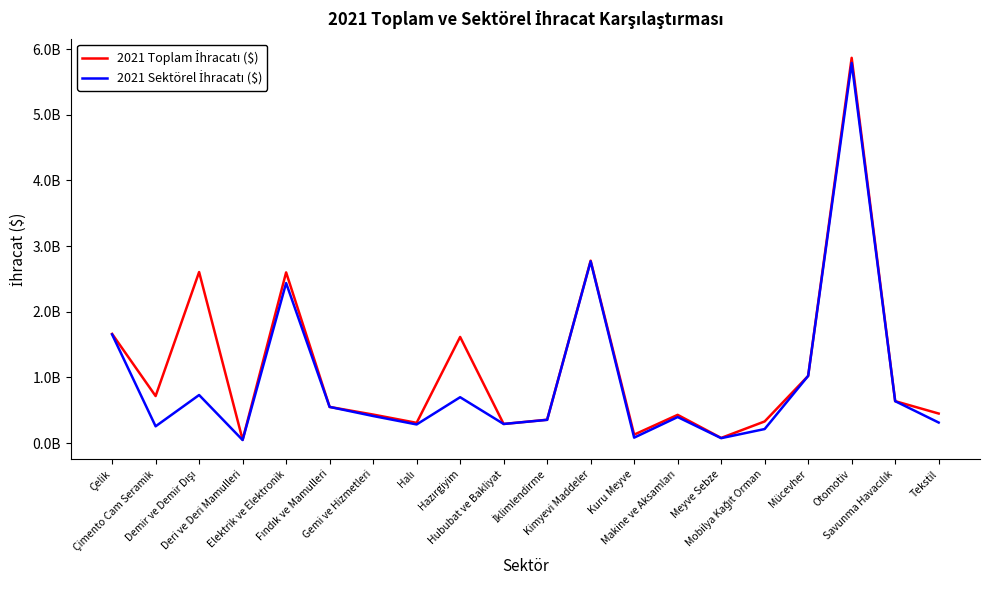

Reading right to left, list all the values displayed in this chart.

2021 Toplam İhracatı ($): Tekstil=450356726.9	Savunma Havacılık=638929817.8	Otomotiv=5868236986.4	Mücevher=1023621169.1	Mobilya Kağıt Orman=330021466.6	Meyve Sebze=78855174.0	Makine ve Aksamları=430429687.5	Kuru Meyve=129182212.0	Kimyevi Maddeler=2778598644.6	İklimlendirme=356118099.8	Hububat ve Bakliyat=291493242.1	Hazırgiyim=1616892281.5	Halı=308778287.2	Gemi ve Hizmetleri=434717841.2	Fındık ve Mamulleri=551188571.5	Elektrik ve Elektronik=2600401156.4	Deri ve Deri Mamulleri=50867133.8	Demir ve Demir Dışı=2605762593.5	Çimento Cam Seramik=716865033.3	Çelik=1663435885.1
2021 Sektörel İhracatı ($): Tekstil=313168427.3	Savunma Havacılık=638920310.9	Otomotiv=5790145229.9	Mücevher=1023585167.0	Mobilya Kağıt Orman=214220898.9	Meyve Sebze=75325677.9	Makine ve Aksamları=397008064.5	Kuru Meyve=83255351.2	Kimyevi Maddeler=2768578336.8	İklimlendirme=354267596.9	Hububat ve Bakliyat=291493237.2	Hazırgiyim=698959137.0	Halı=284129432.6	Gemi ve Hizmetleri=412619454.9	Fındık ve Mamulleri=551188328.3	Elektrik ve Elektronik=2437878042.9	Deri ve Deri Mamulleri=46631014.5	Demir ve Demir Dışı=732448019.3	Çimento Cam Seramik=255990603.6	Çelik=1654626305.4